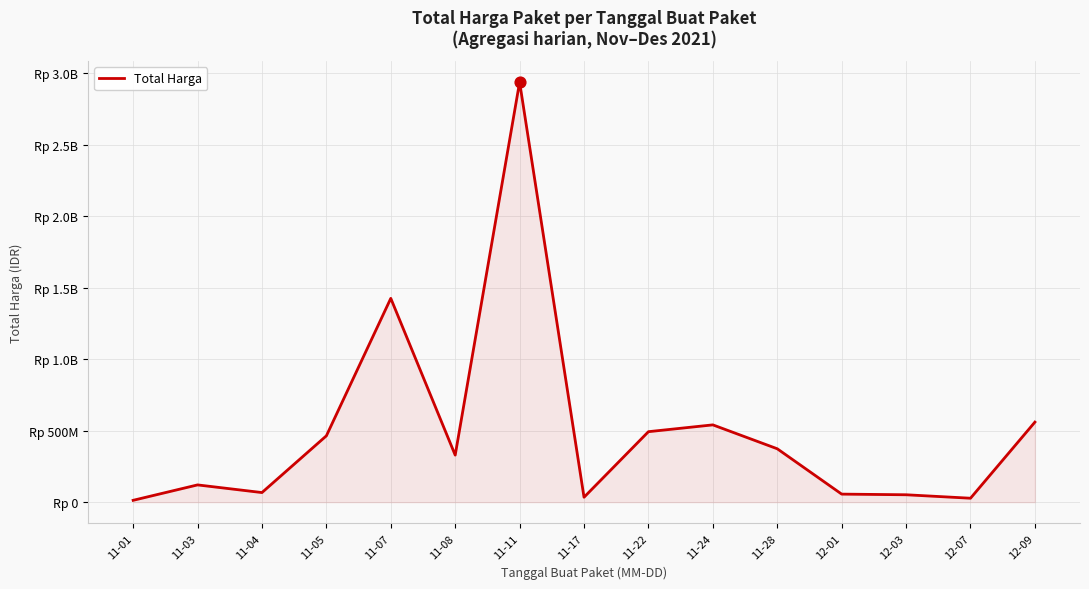

Does the chart have visible grid lines?

Yes